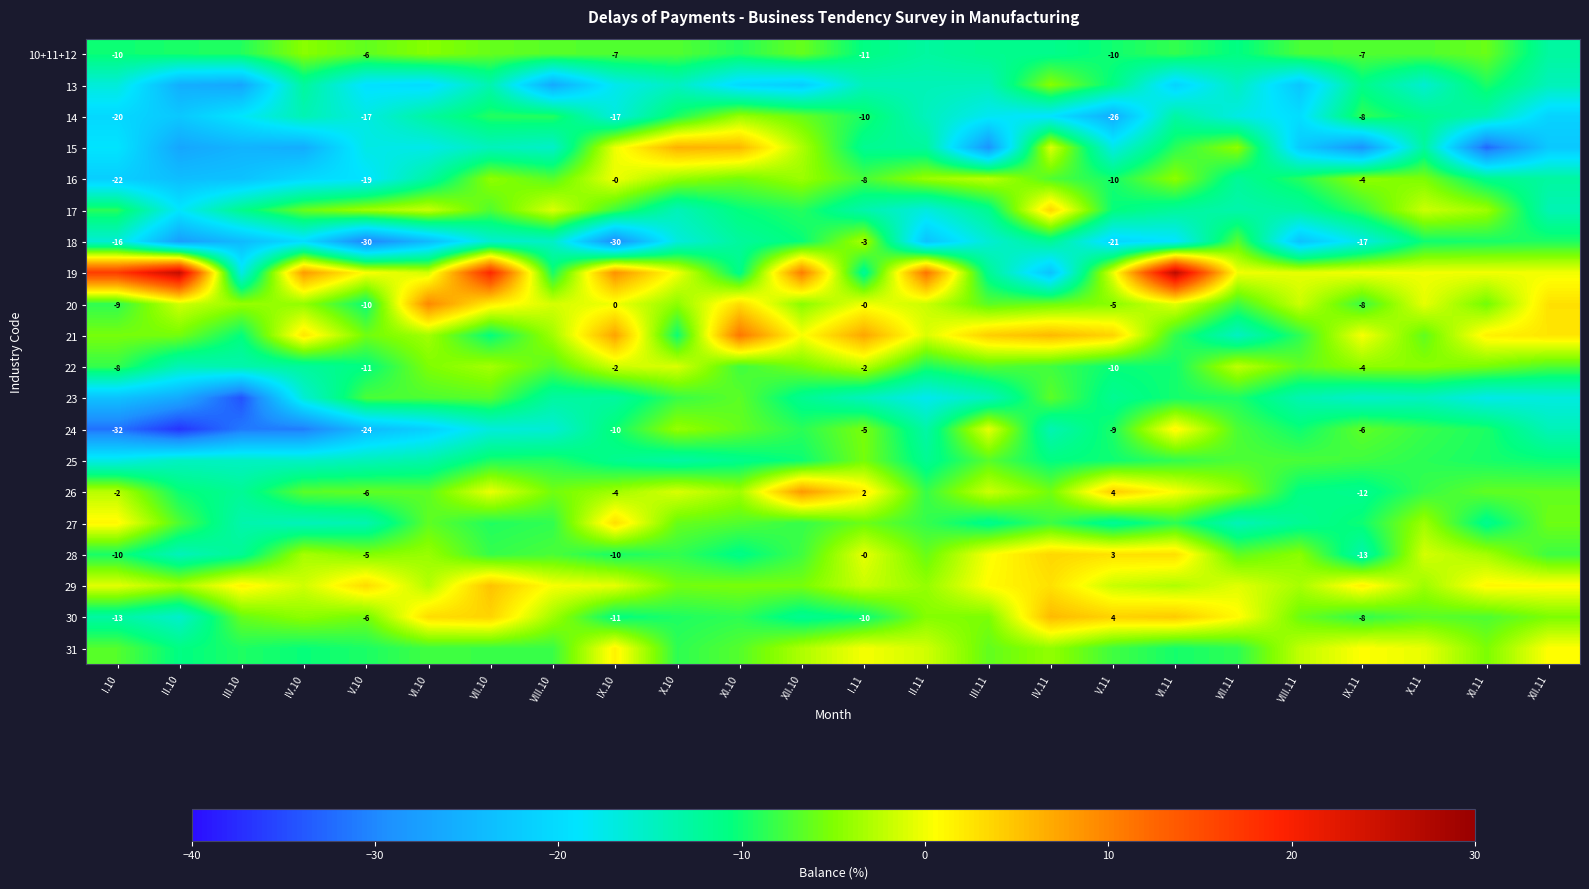

Which has a higher value, I.11 or IV.10?

IV.10